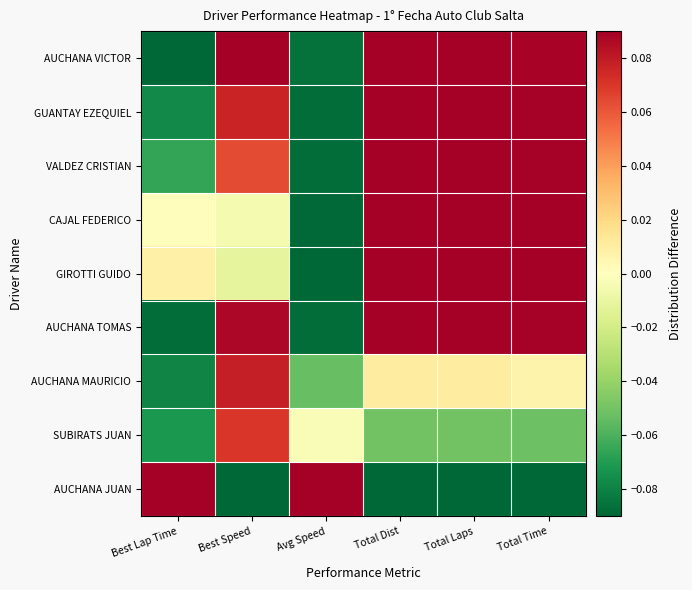

Reading left to right, list all the values displayed in this chart.

AUCHANA VICTOR: Best Lap Time=-0.1	Best Speed=0.1	Avg Speed=-0.1	Total Dist=0.1	Total Laps=0.1	Total Time=0.1
GUANTAY EZEQUIEL: Best Lap Time=-0.1	Best Speed=0.1	Avg Speed=-0.1	Total Dist=0.1	Total Laps=0.1	Total Time=0.1
VALDEZ CRISTIAN: Best Lap Time=-0.1	Best Speed=0.1	Avg Speed=-0.1	Total Dist=0.1	Total Laps=0.1	Total Time=0.1
CAJAL FEDERICO: Best Lap Time=0.0	Best Speed=-0.0	Avg Speed=-0.1	Total Dist=0.1	Total Laps=0.1	Total Time=0.1
GIROTTI GUIDO: Best Lap Time=0.0	Best Speed=-0.0	Avg Speed=-0.1	Total Dist=0.1	Total Laps=0.1	Total Time=0.1
AUCHANA TOMAS: Best Lap Time=-0.1	Best Speed=0.1	Avg Speed=-0.1	Total Dist=0.1	Total Laps=0.1	Total Time=0.1
AUCHANA MAURICIO: Best Lap Time=-0.1	Best Speed=0.1	Avg Speed=-0.1	Total Dist=0.0	Total Laps=0.0	Total Time=0.0
SUBIRATS JUAN: Best Lap Time=-0.1	Best Speed=0.1	Avg Speed=-0.0	Total Dist=-0.0	Total Laps=-0.1	Total Time=-0.1
AUCHANA JUAN: Best Lap Time=0.1	Best Speed=-0.1	Avg Speed=0.1	Total Dist=-0.1	Total Laps=-0.1	Total Time=-0.1